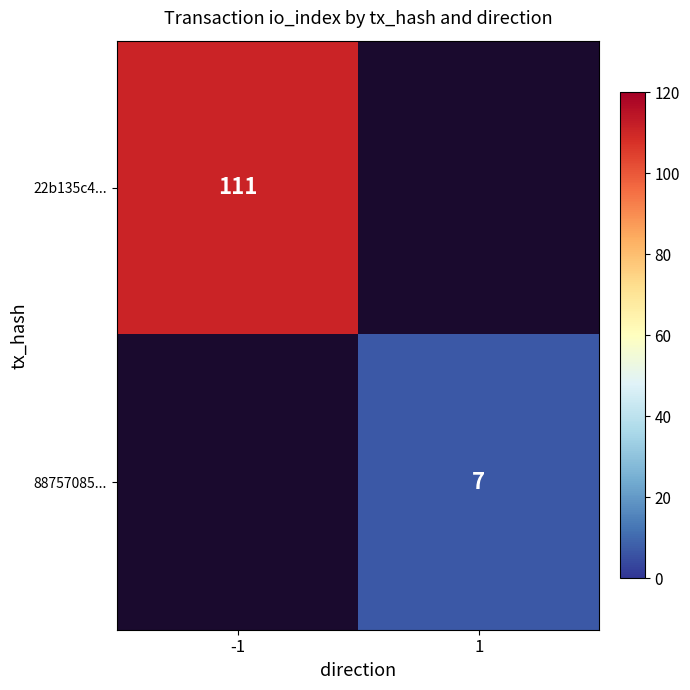

Between 1 and -1, which is larger?

-1